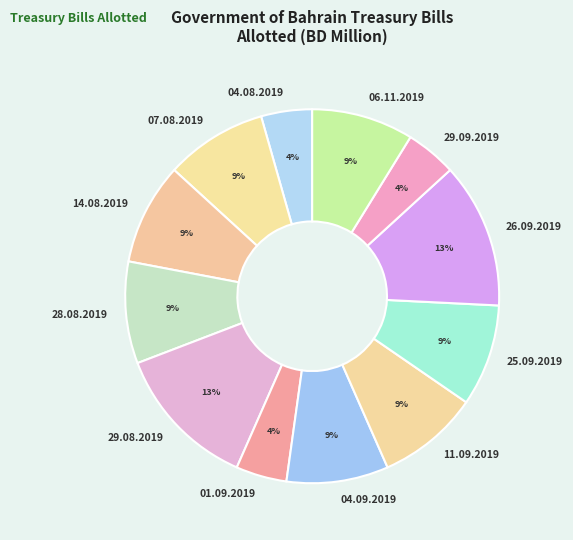

To the nearest percent, what percentage of the pie is 04.08.2019?

4%